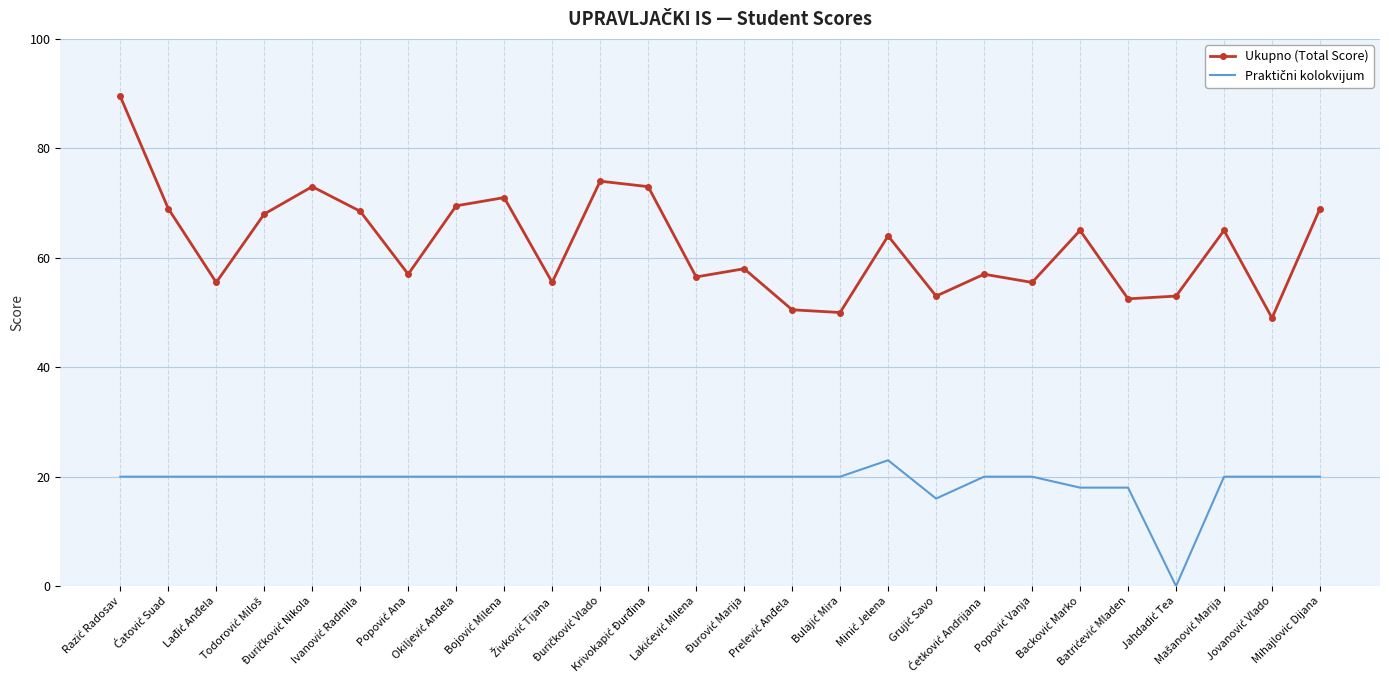

Which series has the largest total across all categories?

Ukupno (Total Score)